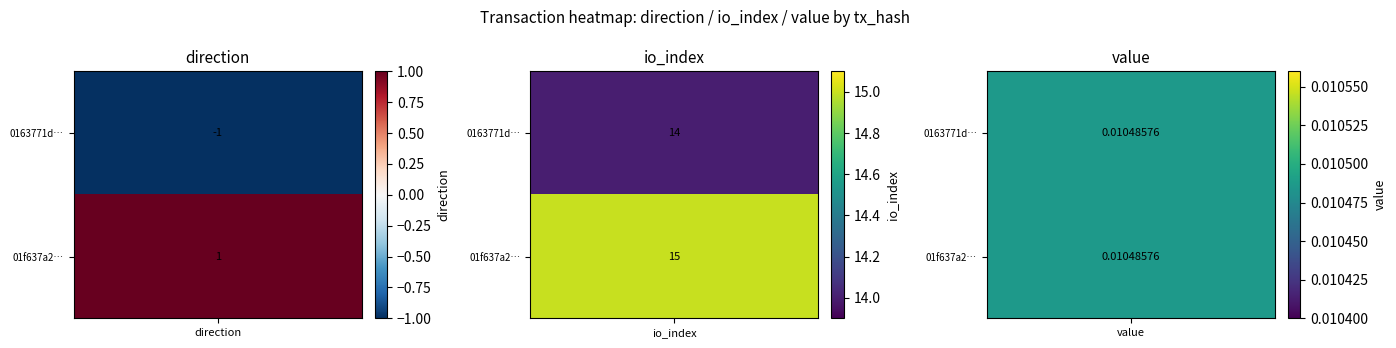

What is the sum of all 0163771da764131f32712cc1e304c40faa70660 values?

13